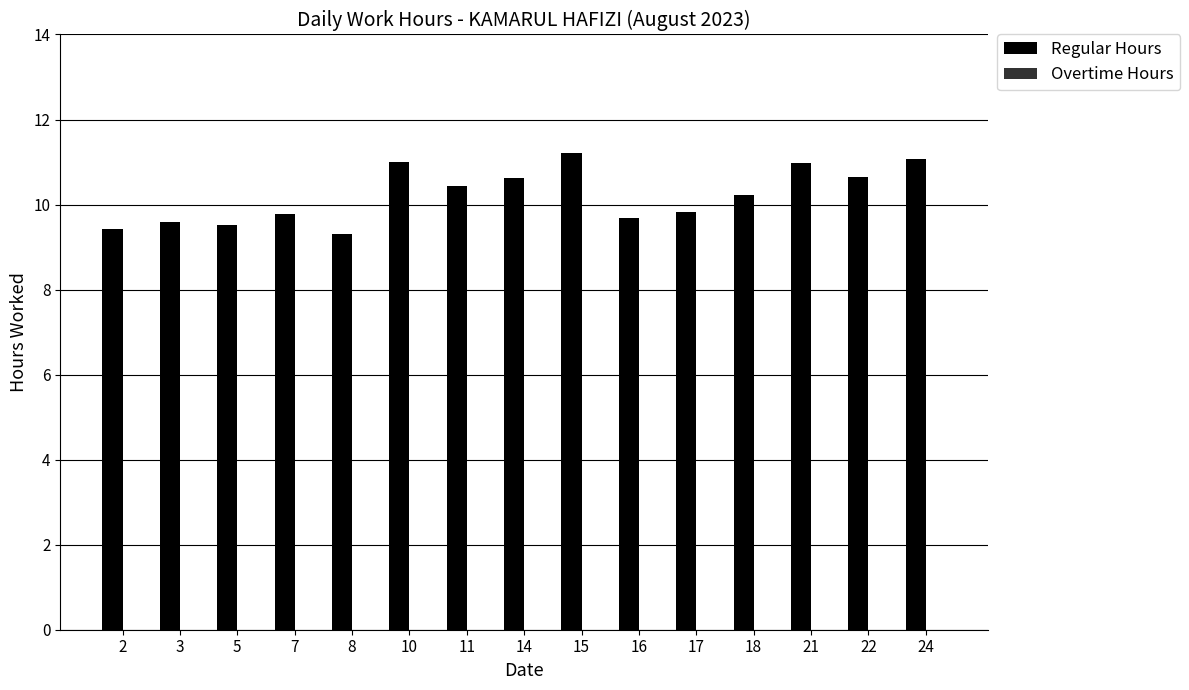

At which label does the data first exceed 10?

10